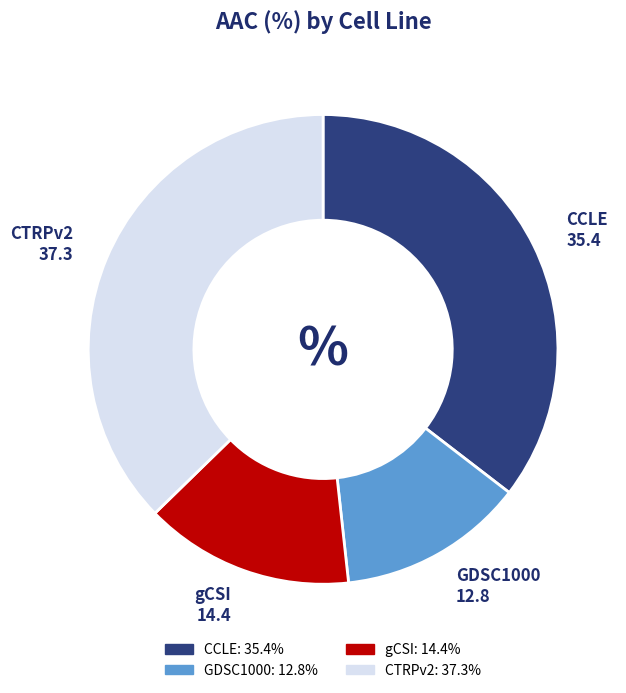

Rank the categories by value from highest to lowest.

CTRPv2, CCLE, gCSI, GDSC1000